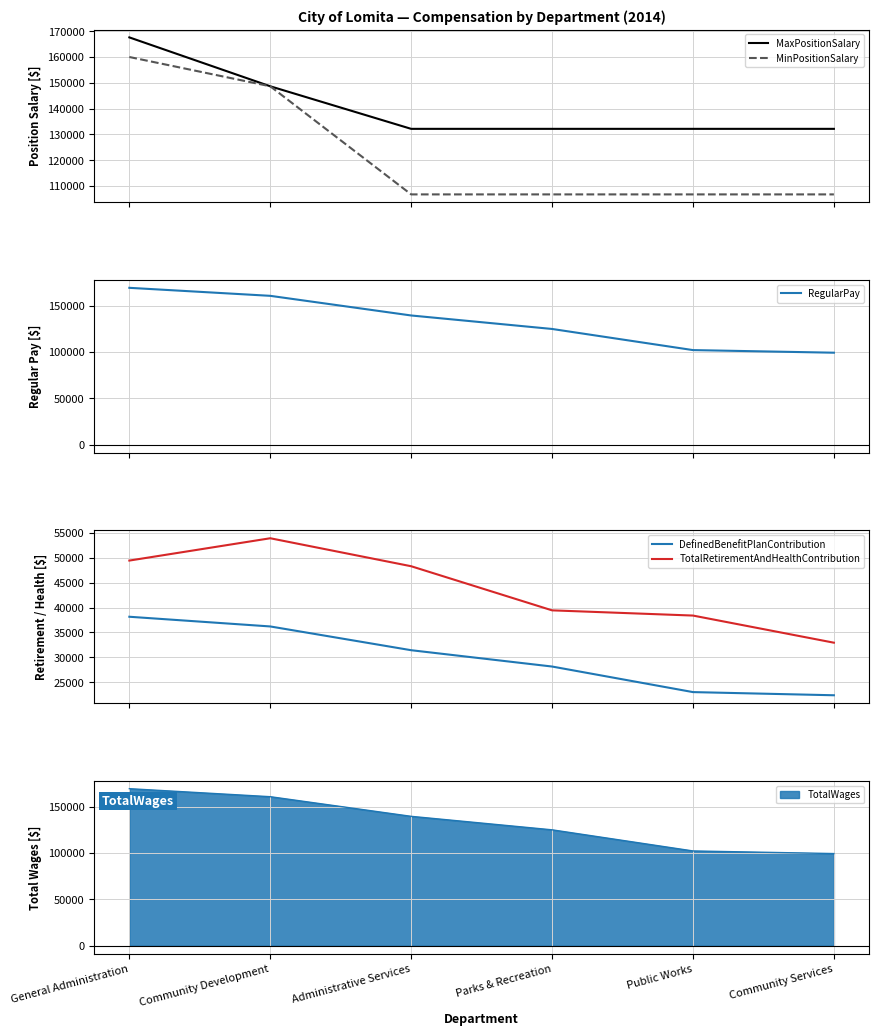

The TotalRetirementAndHealthContribution series shows 53905 at Community Development. True or false?

True